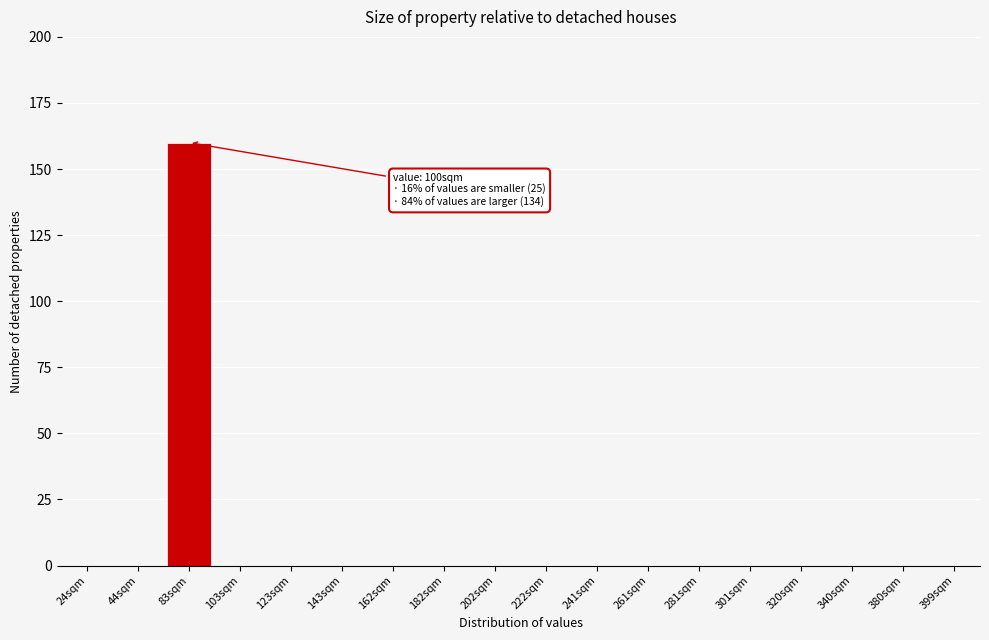

Reading left to right, transcribe all the data shown in this chart.

24sqm=0	44sqm=0	83sqm=160	103sqm=0	123sqm=0	143sqm=0	162sqm=0	182sqm=0	202sqm=0	222sqm=0	241sqm=0	261sqm=0	281sqm=0	301sqm=0	320sqm=0	340sqm=0	380sqm=0	399sqm=0